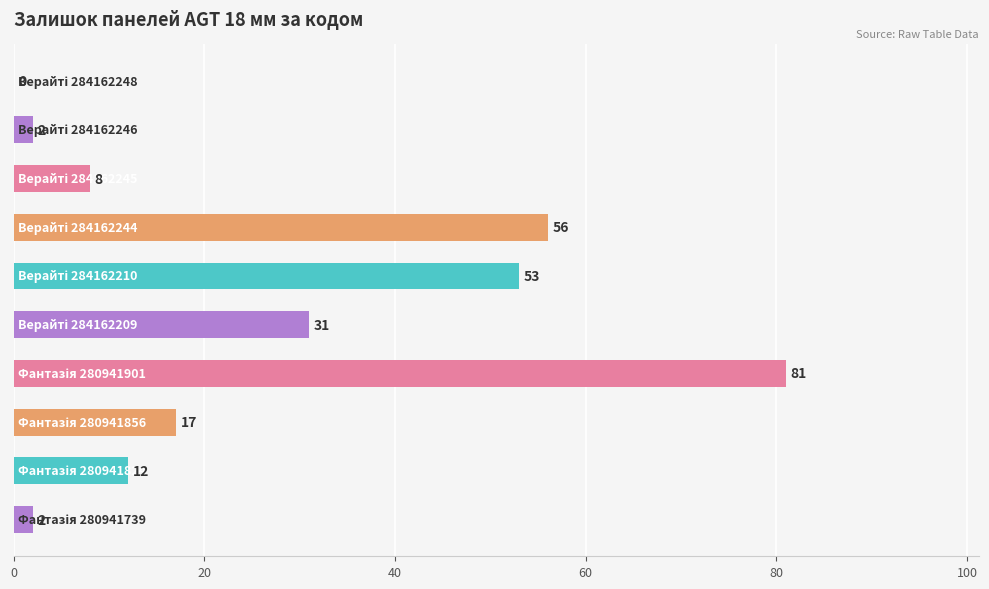

What is the maximum value shown in the chart?

81